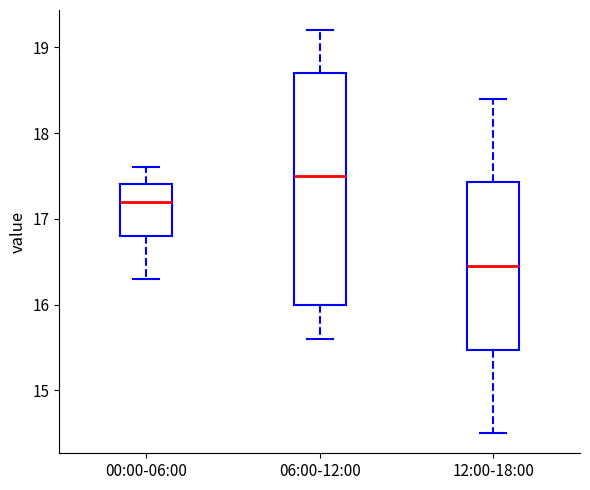

Where does the lower whisker of the box for 12:00-18:00 end on the y-axis? The values are not printed on the chart, so give them approximately, as read against the axis.

14.5